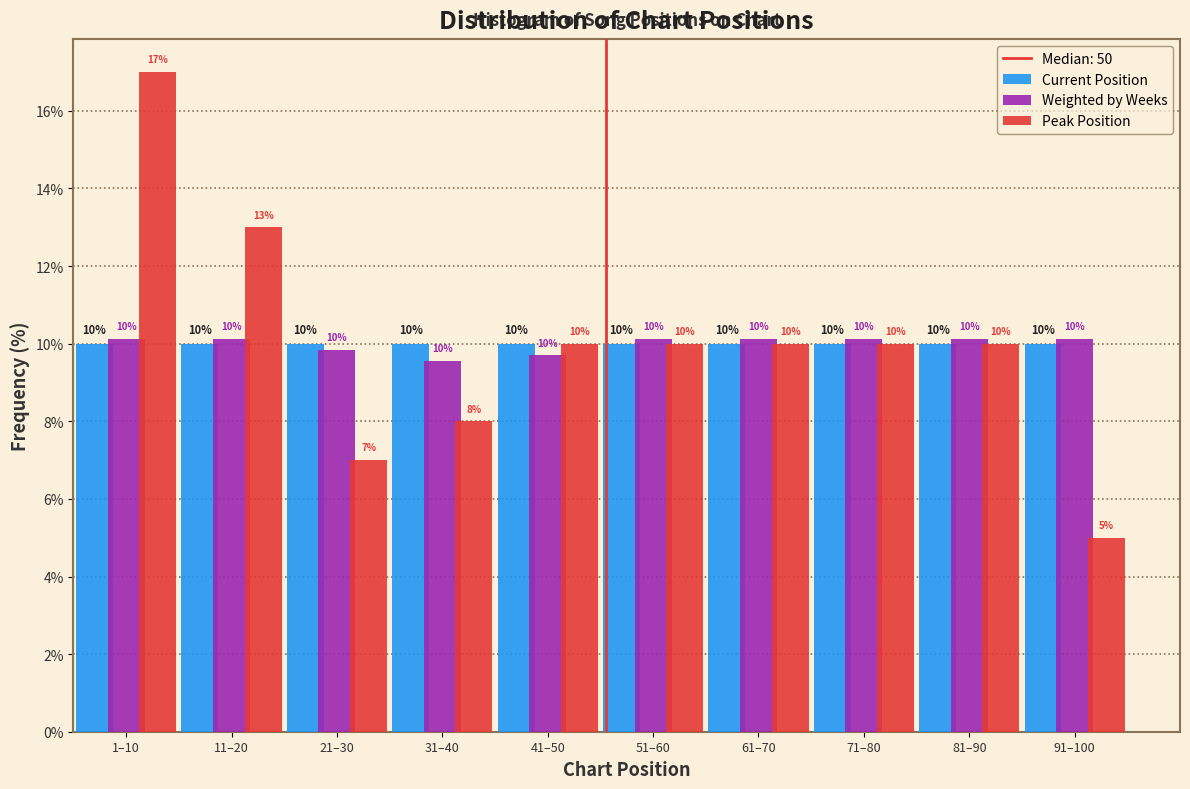

Count the Weighted by Weeks values in the range 9 to 10.

3